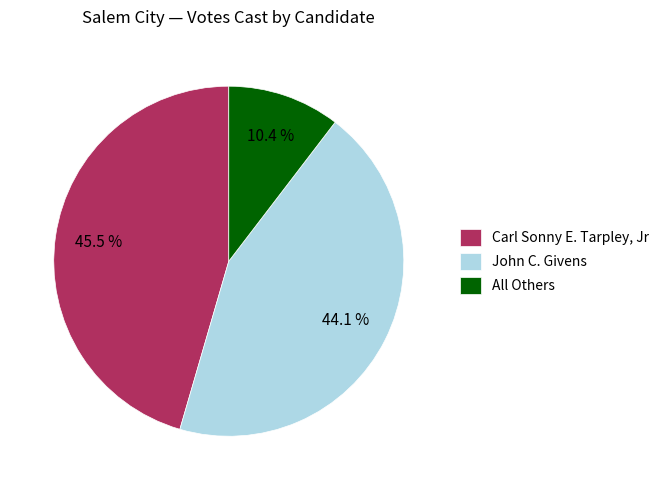

To the nearest percent, what is the average slice percentage?

33%